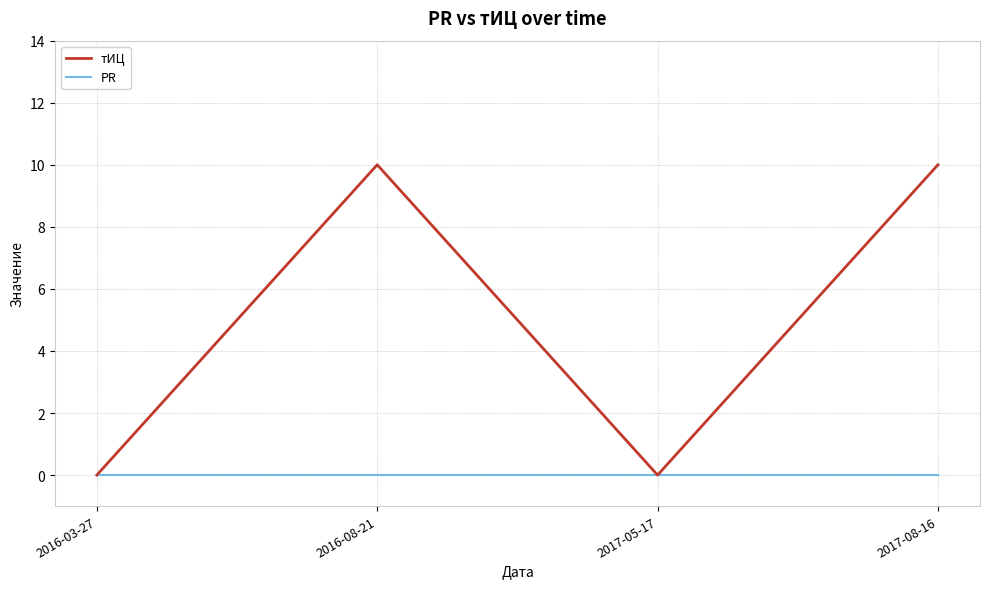

Does the chart have visible grid lines?

Yes